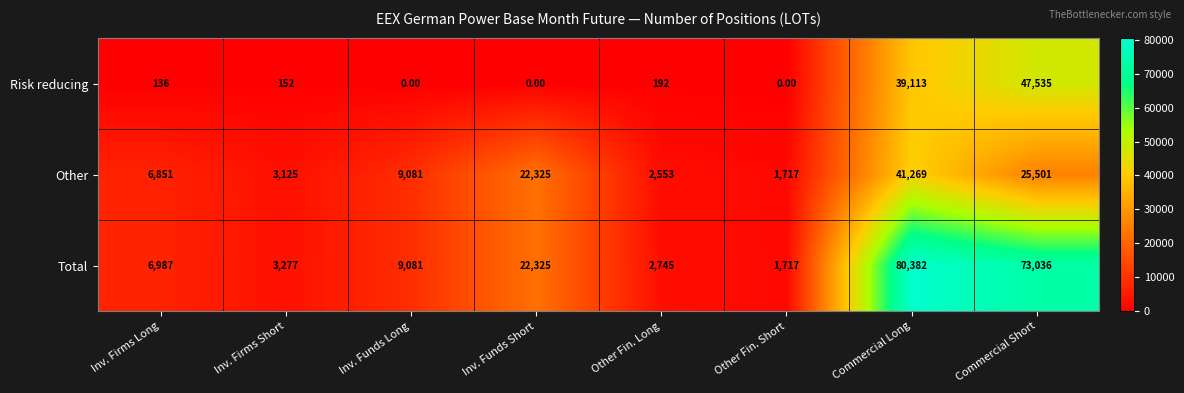

What is the spread (max minus min) of values at Inv. Funds Short?

22325